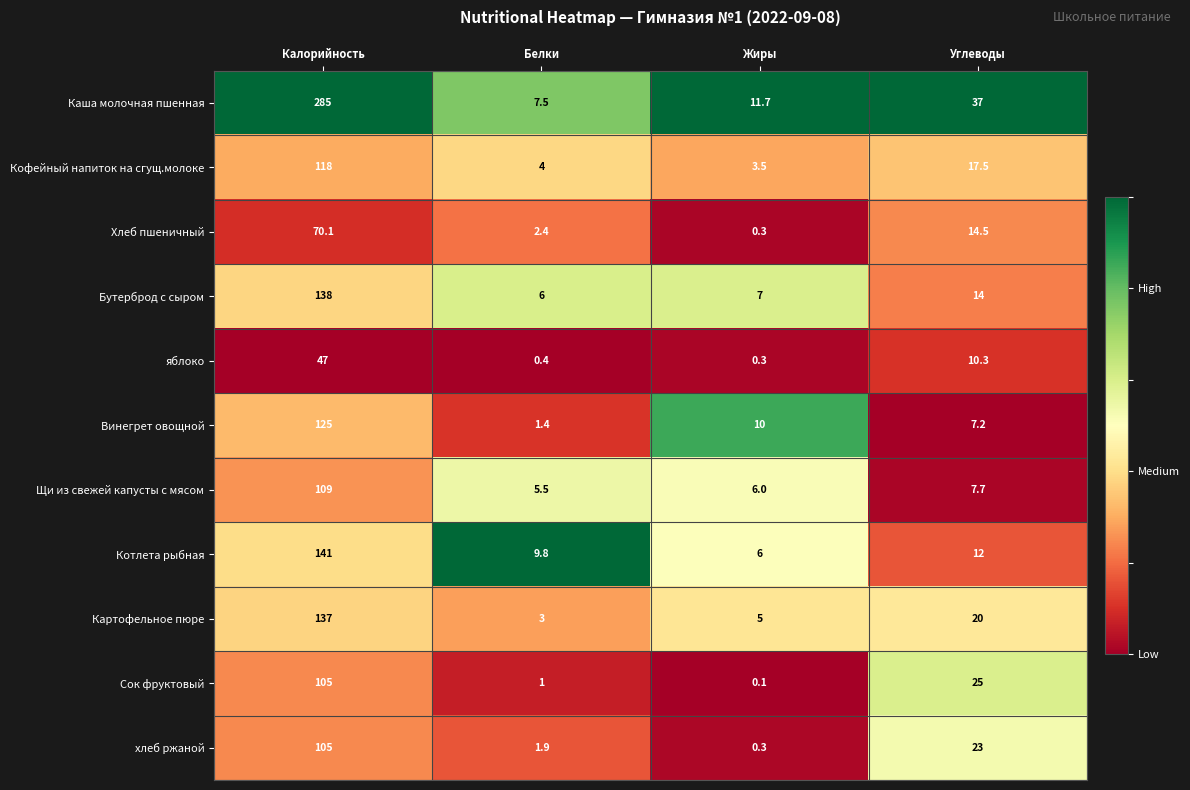

How many distinct data groups are displayed?

11